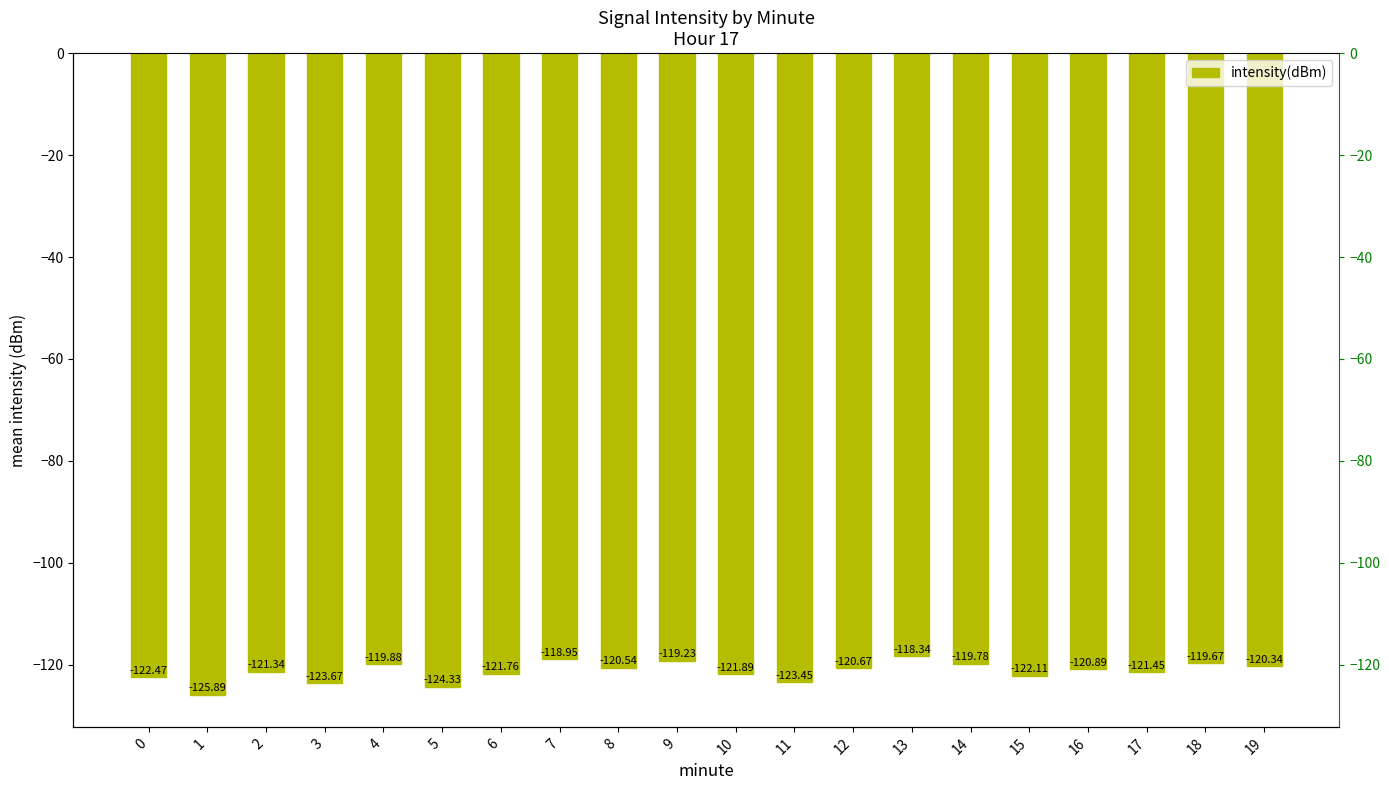

True or false: the data shows -183.7 at 18.

False